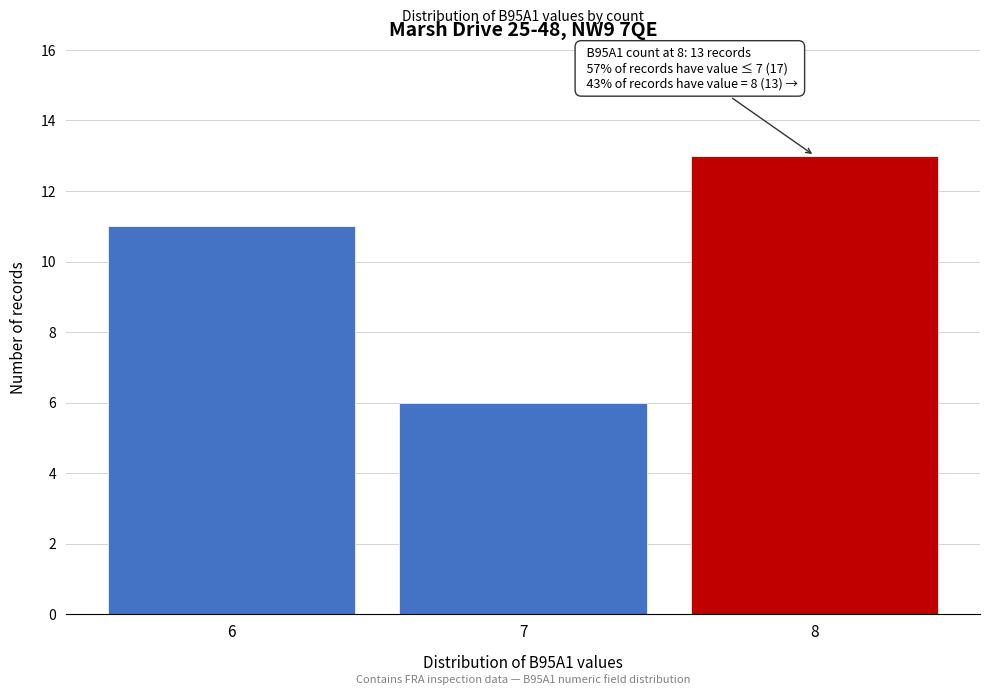

Reading left to right, extract all data points from this chart.

11	6	13